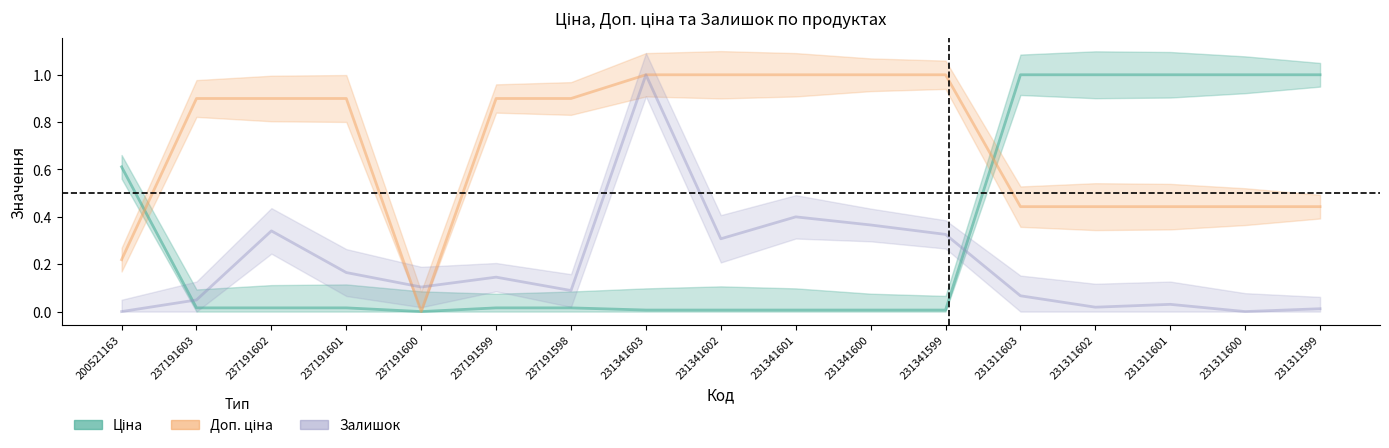

True or false: Ціна has a value of 1.0 at 231311600.

True